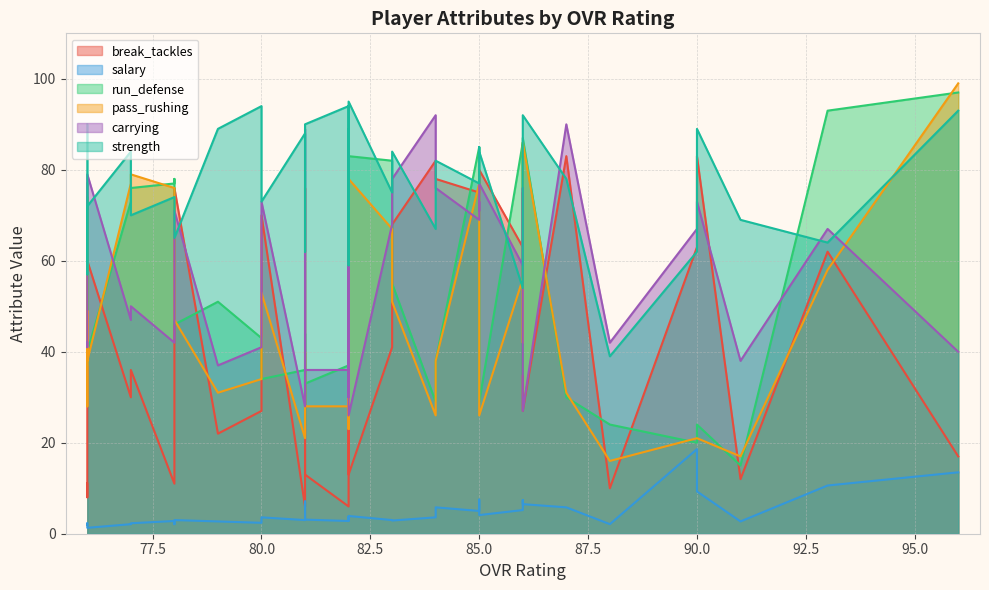

Which has a higher value, 24 or 16?

16